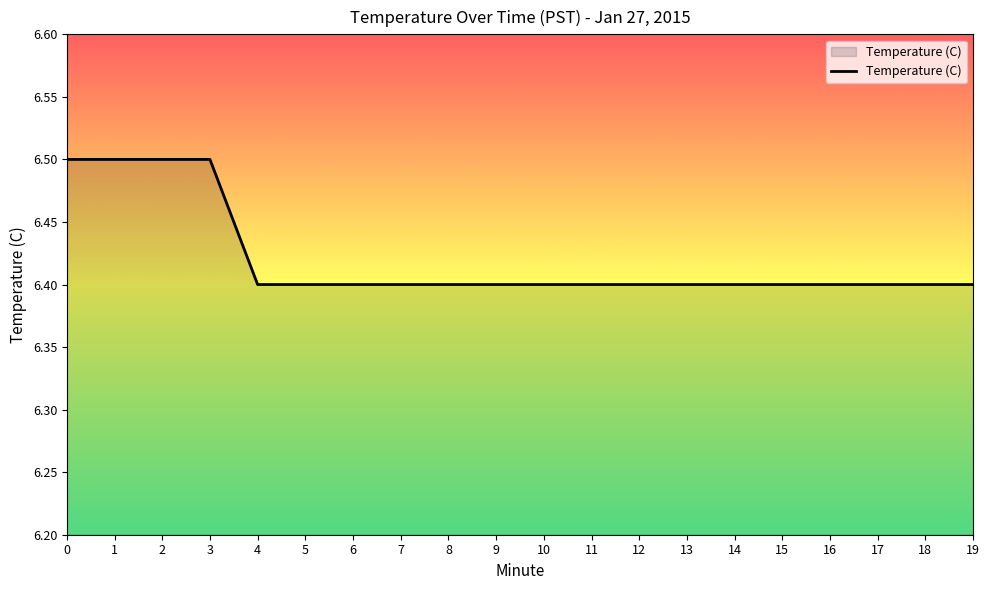

What is the sum of the values at 4 and 17?

12.8